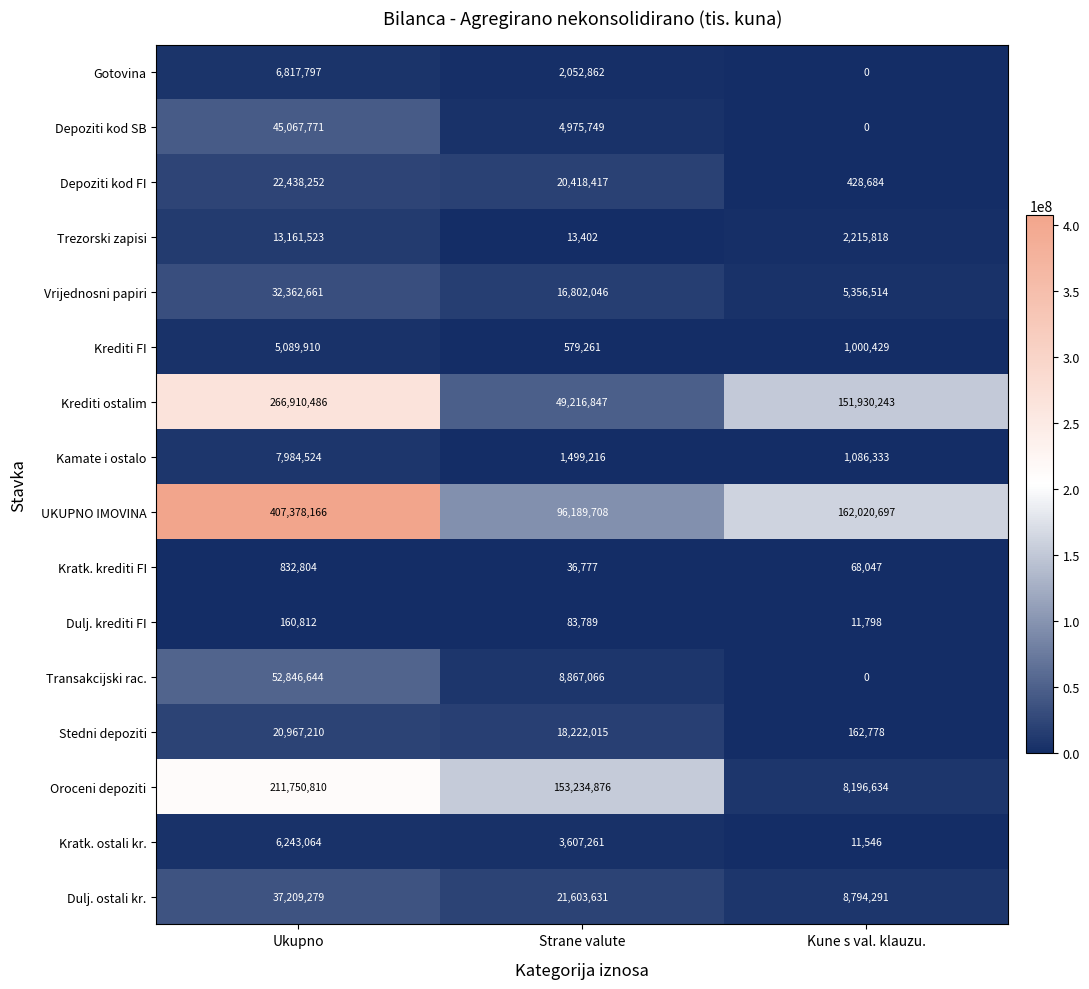

How many Dulj. ostali kr. values are between 8794291 and 37209279?

3